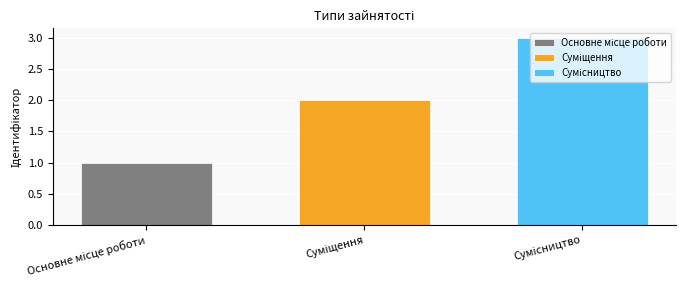

What is the maximum value shown in the chart?

3